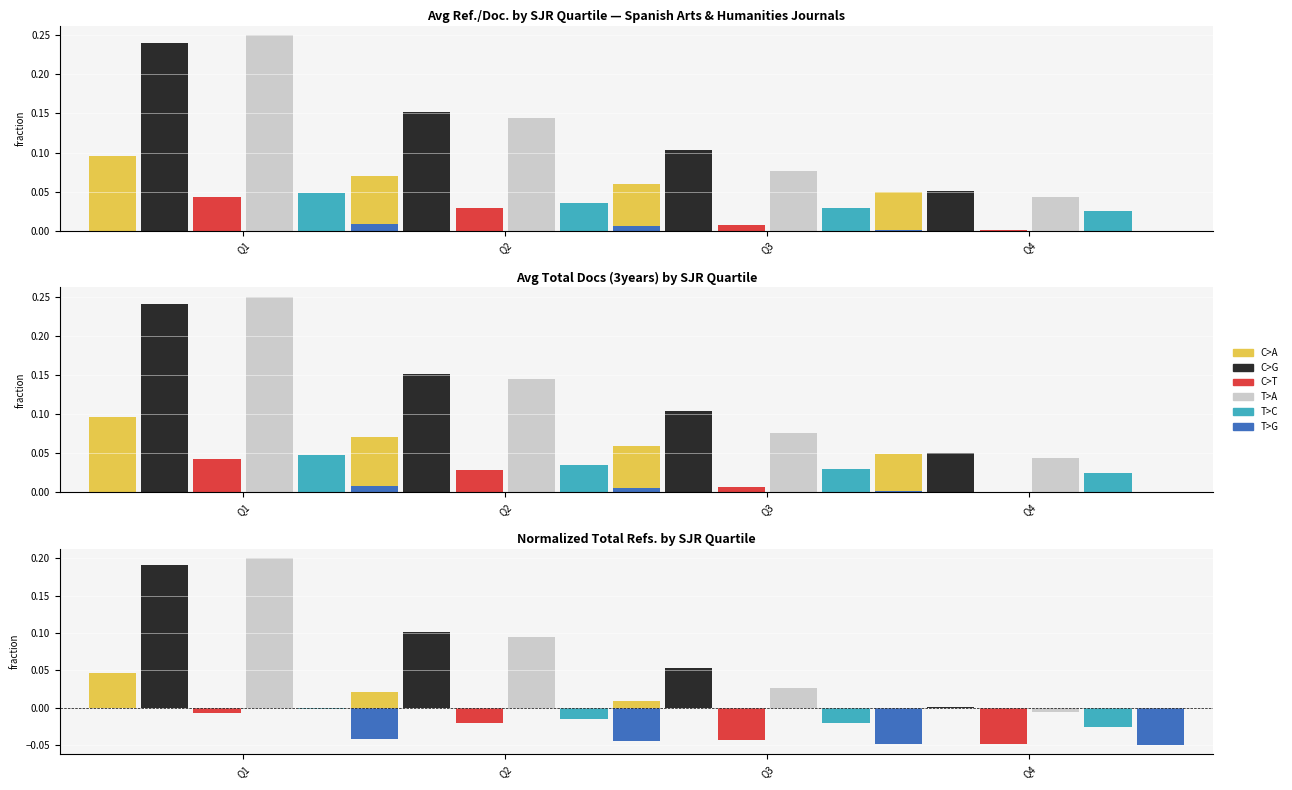

Reading left to right, what are all the values shown in this chart?

C>A: 0.0	0.0	0.0	-0.0
C>G: 0.2	0.1	0.1	0.0
C>T: -0.0	-0.0	-0.0	-0.0
T>A: 0.2	0.1	0.0	-0.0
T>C: -0.0	-0.0	-0.0	-0.0
T>G: -0.0	-0.0	-0.0	-0.0